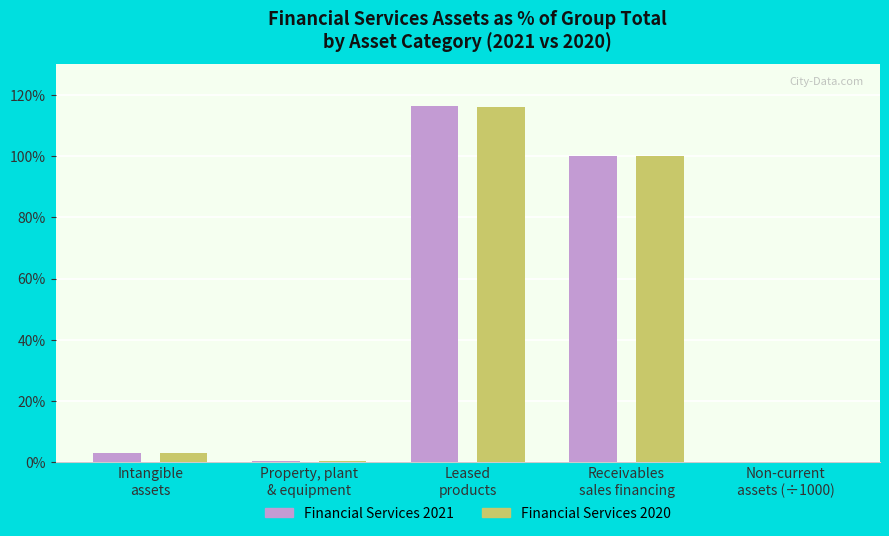

What is the sum of all Financial Services 2021 values?

219.8